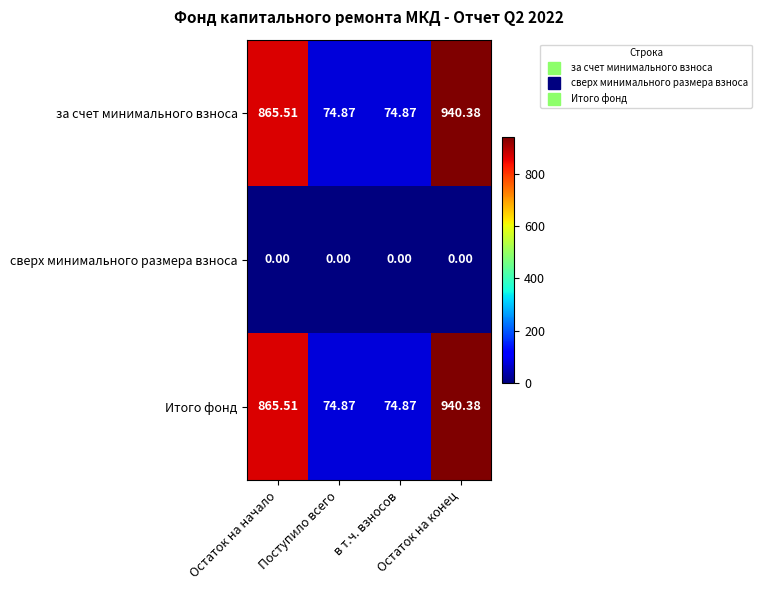

Count the number of data series in this chart.

3